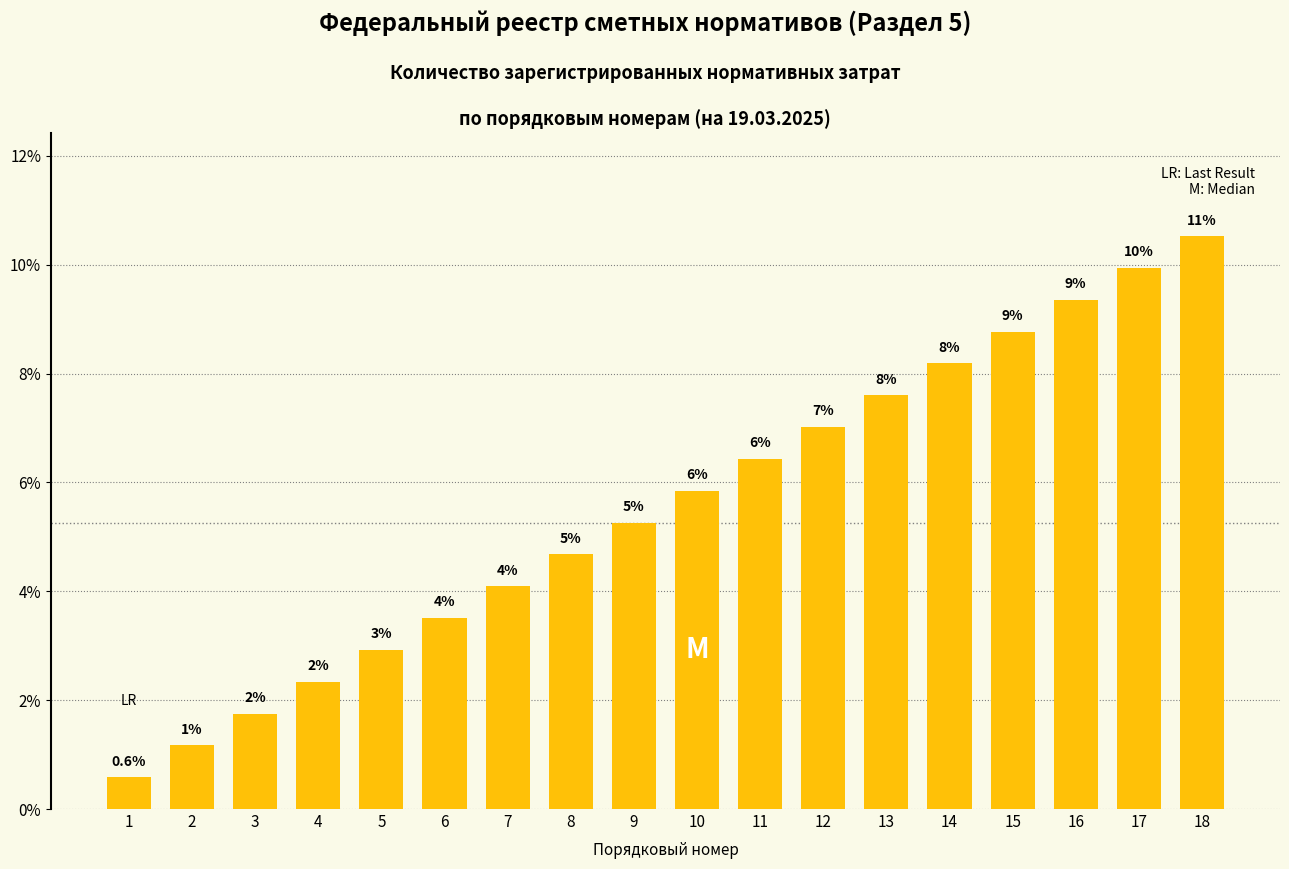

Rank the categories by value from highest to lowest.

18, 17, 16, 15, 14, 13, 12, 11, 10, 9, 8, 7, 6, 5, 4, 3, 2, 1